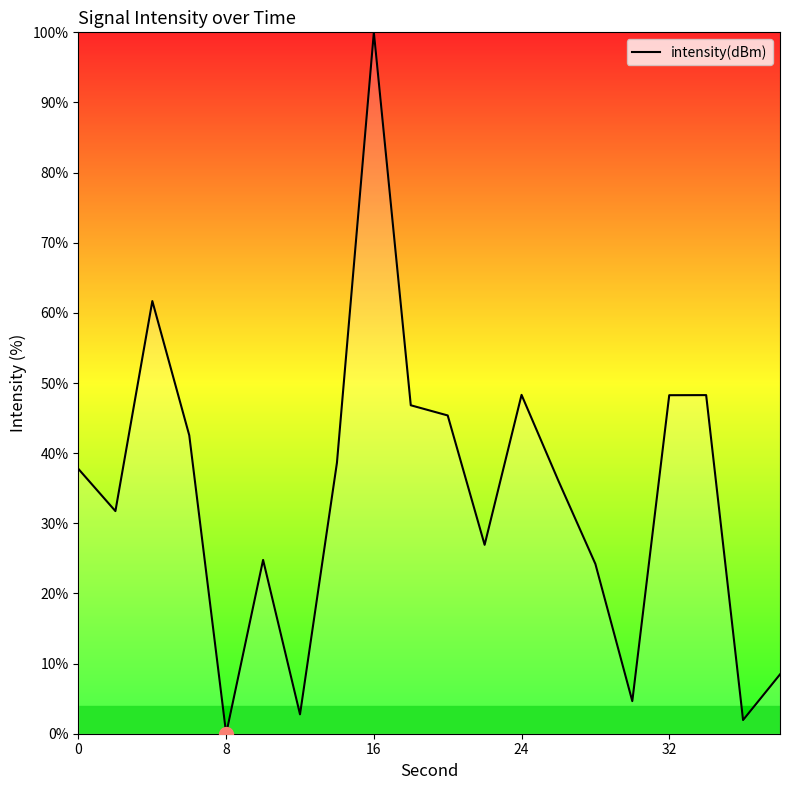

Count the number of data series in this chart.

1